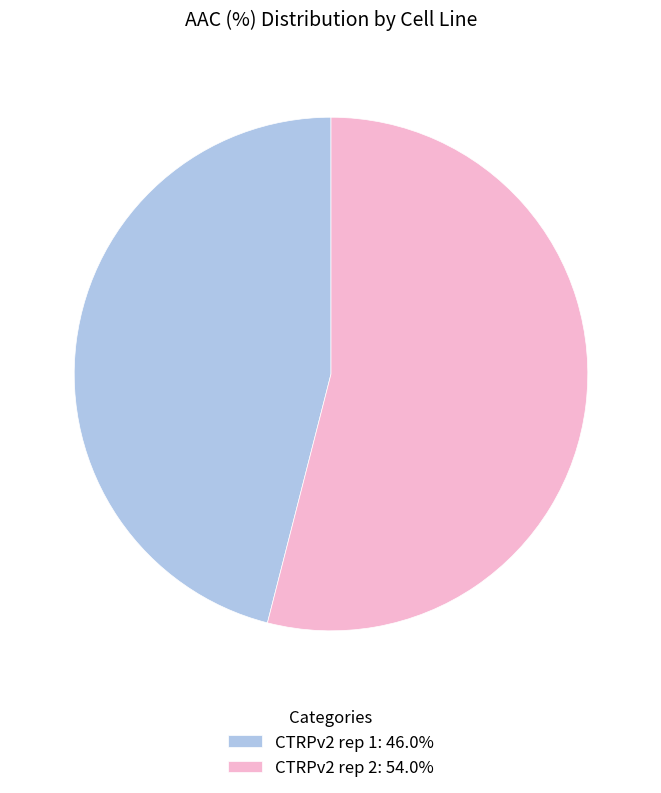

Combined, do CTRPv2 rep 1: 46.0% and CTRPv2 rep 2: 54.0% account for over 50%?

Yes